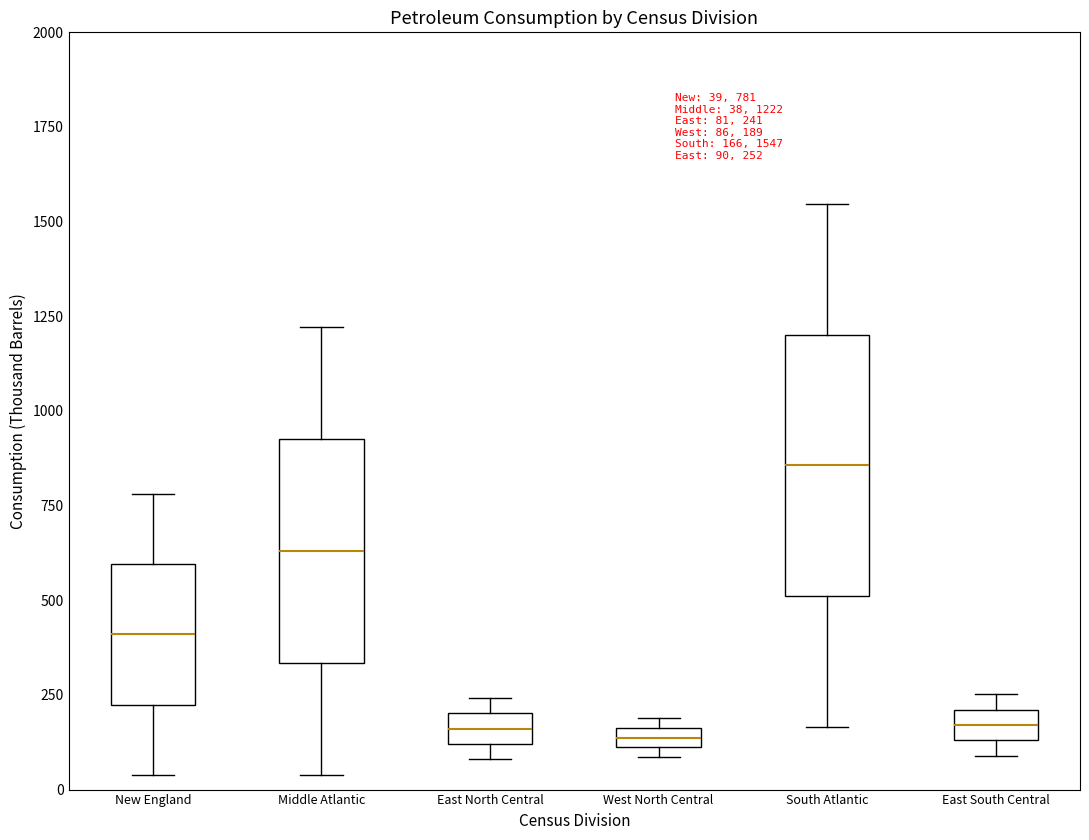

Which box is the tallest, from its lower edge to its upper edge?

South Atlantic